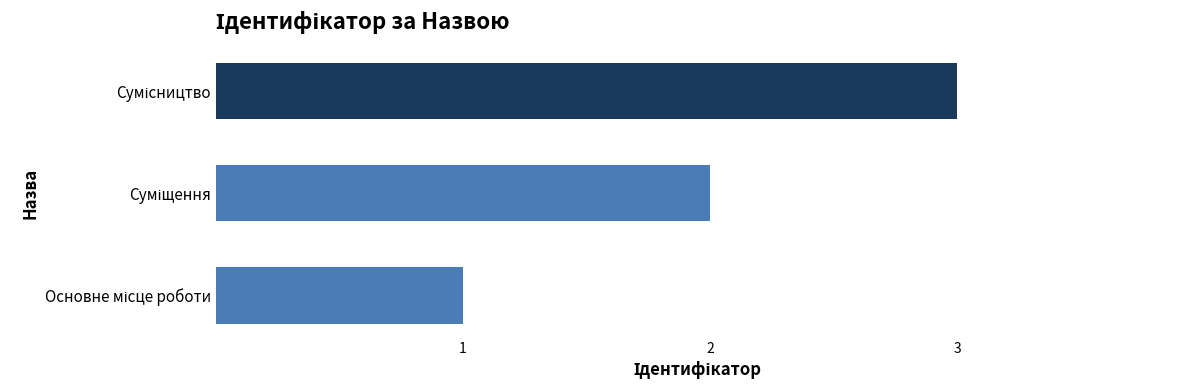

What is the sum of all values?

6